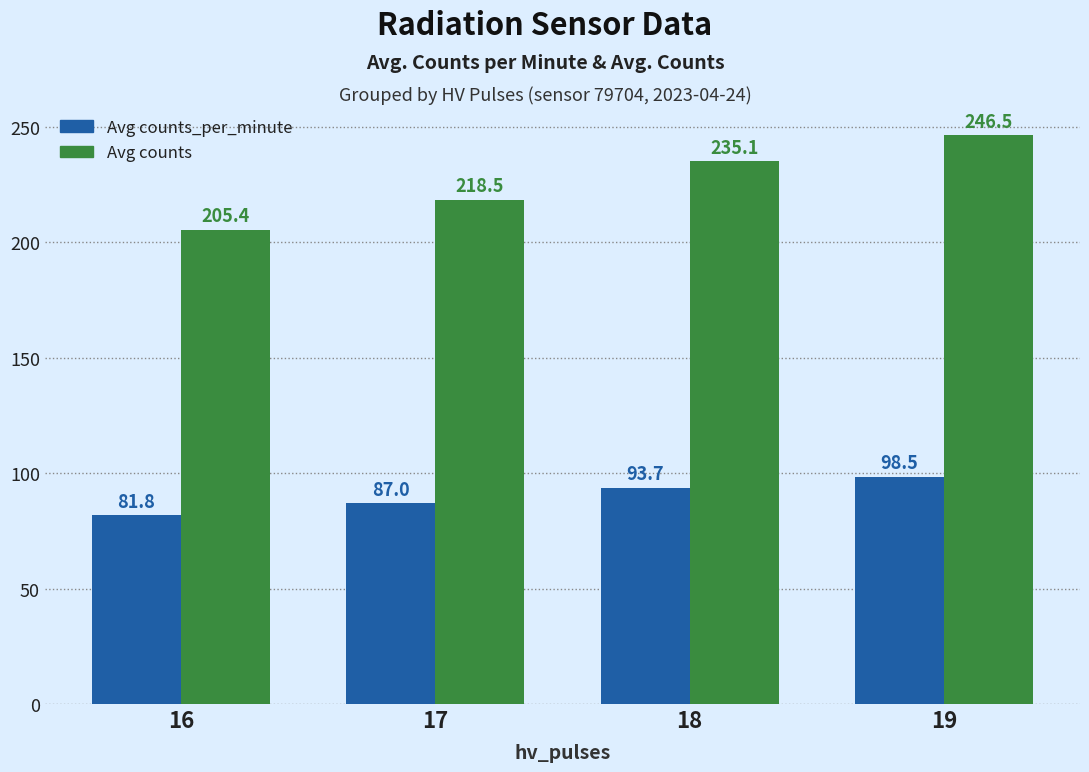

Which series changed the most between 16 and 19?

Avg counts